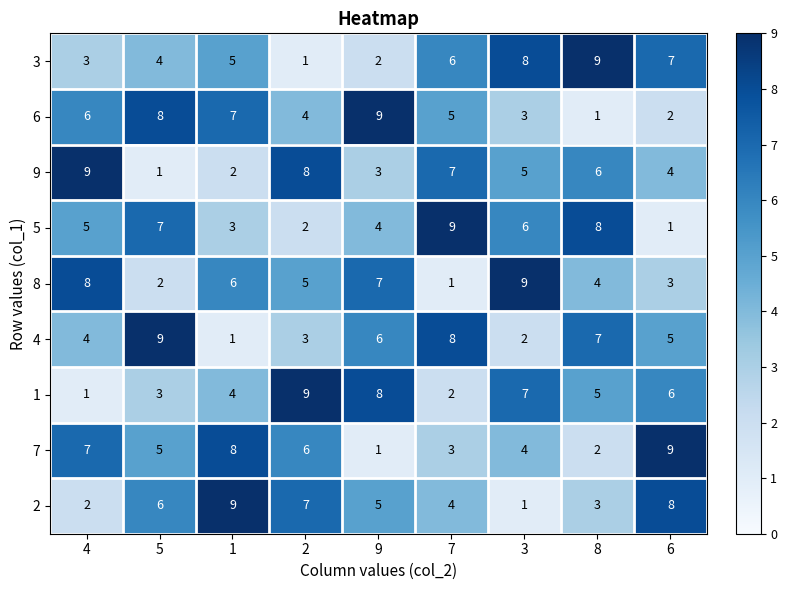

What is the total value across all series at 6?

45